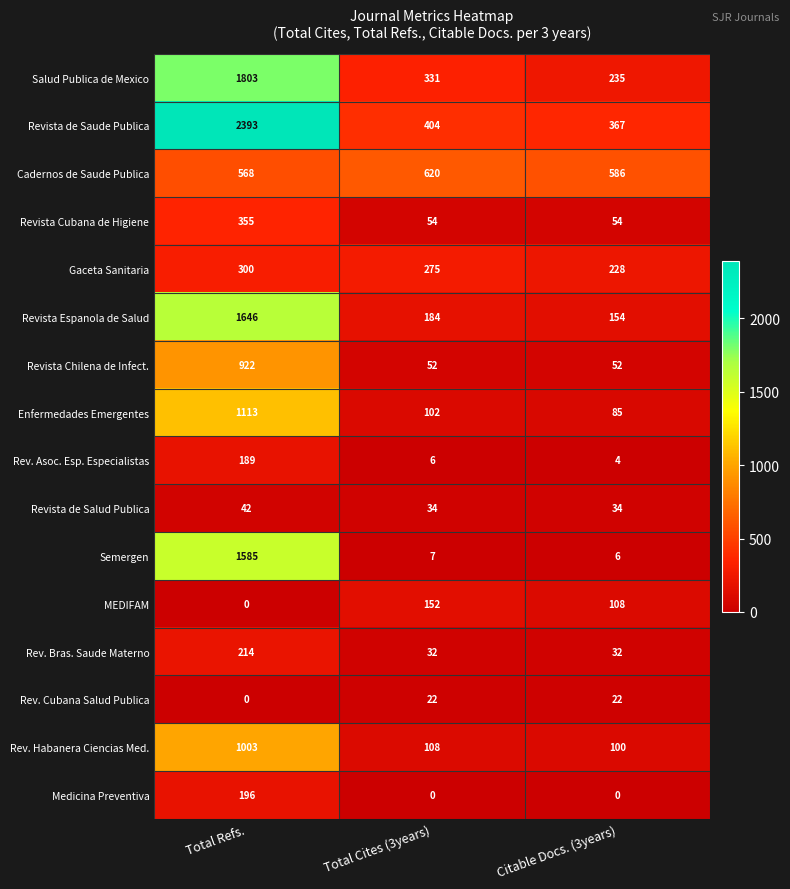

How many series are shown in this chart?

16